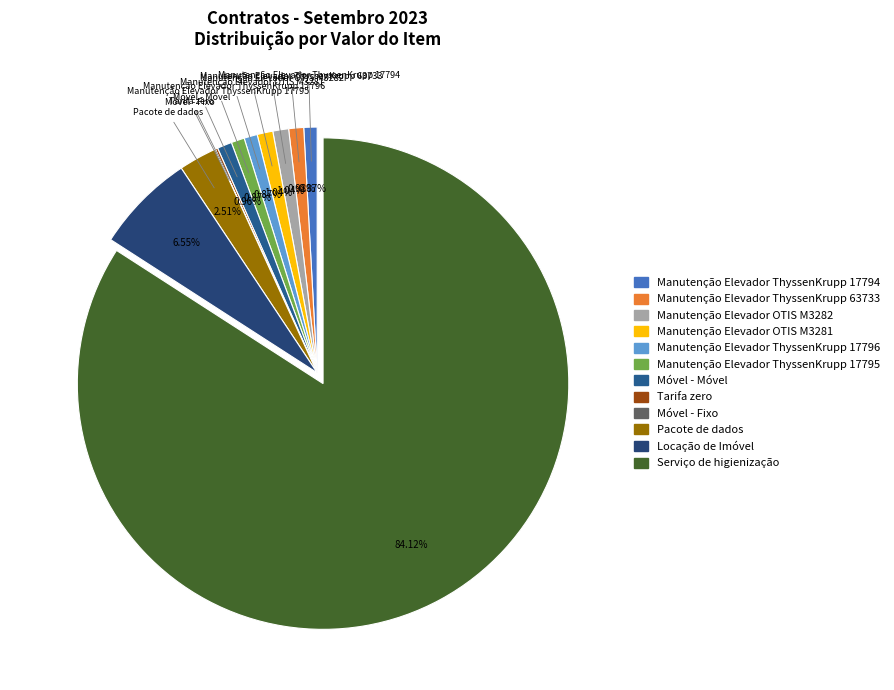

Rank the categories by value from lowest to highest.

Móvel - Fixo, Tarifa zero, Manutenção Elevador ThyssenKrupp 17794, Manutenção Elevador ThyssenKrupp 17796, Manutenção Elevador ThyssenKrupp 17795, Móvel - Móvel, Manutenção Elevador ThyssenKrupp 63733, Manutenção Elevador OTIS M3282, Manutenção Elevador OTIS M3281, Pacote de dados, Locação de Imóvel, Serviço de higienização